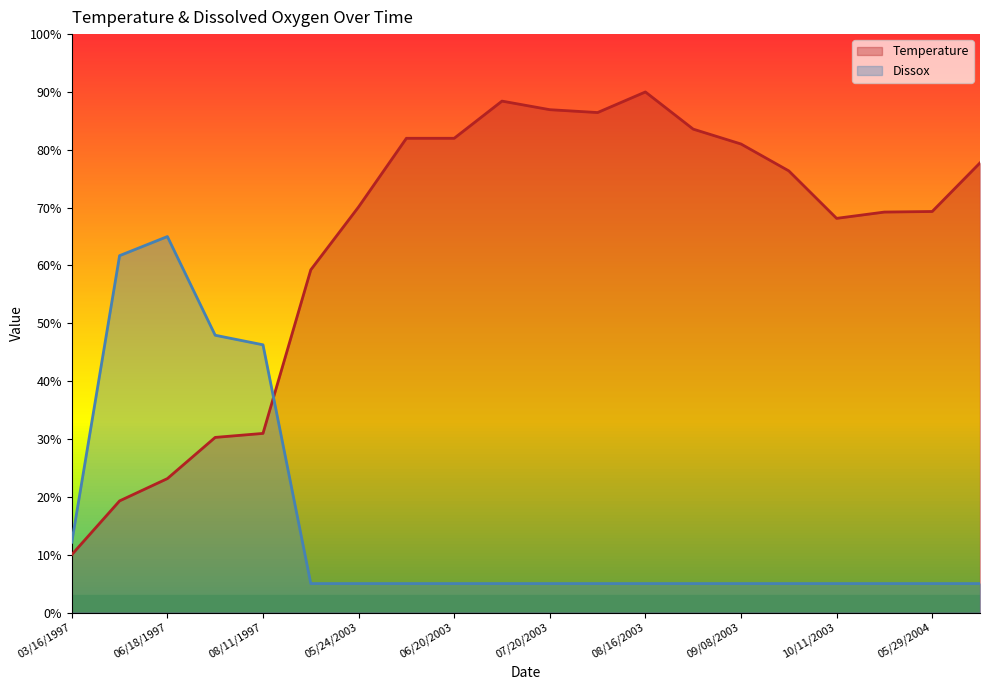

At how many categories does at least one series exceed 87?

2